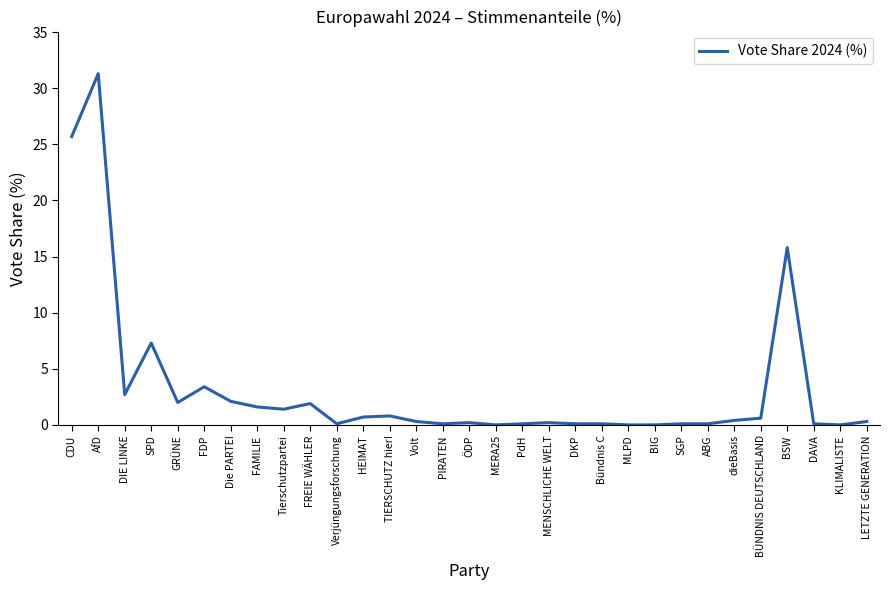

What is the maximum value shown in the chart?

31.3